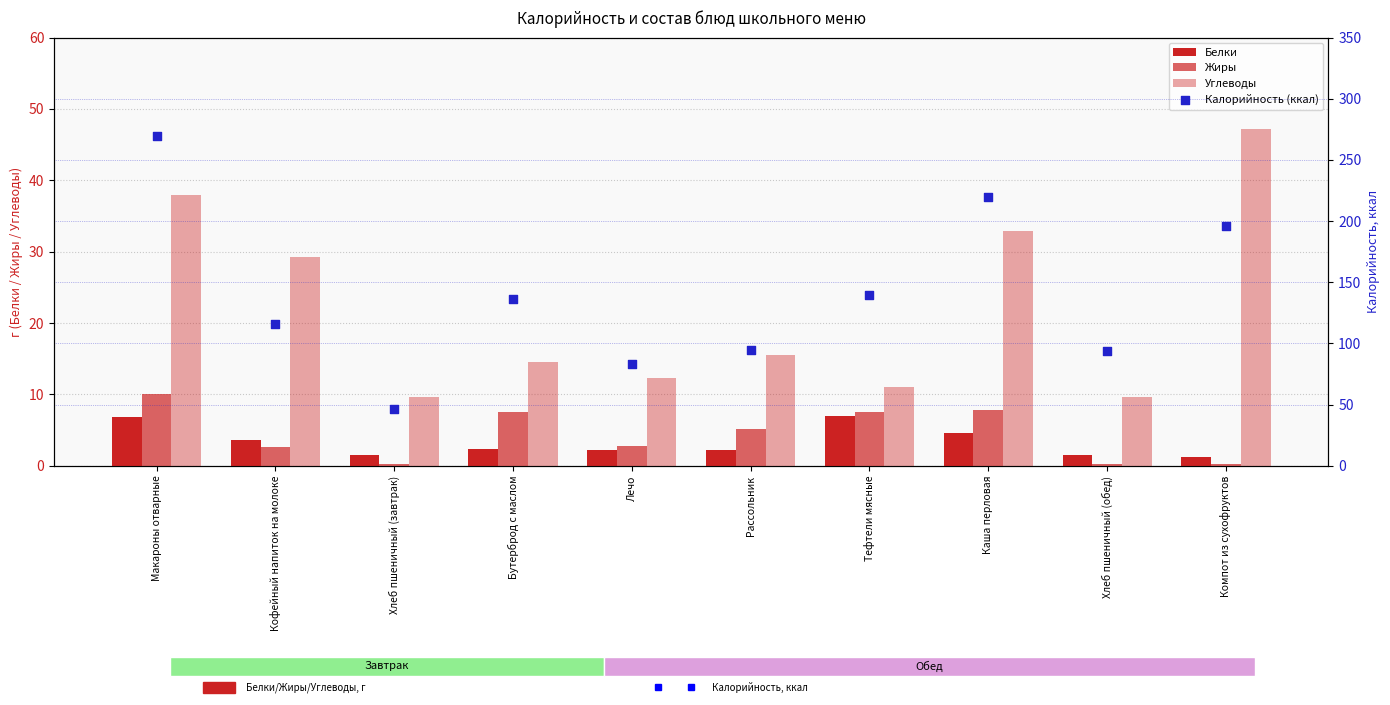

Is the value of Белки at Лечо greater than the value of Жиры at Кофейный напиток на молоке?

No